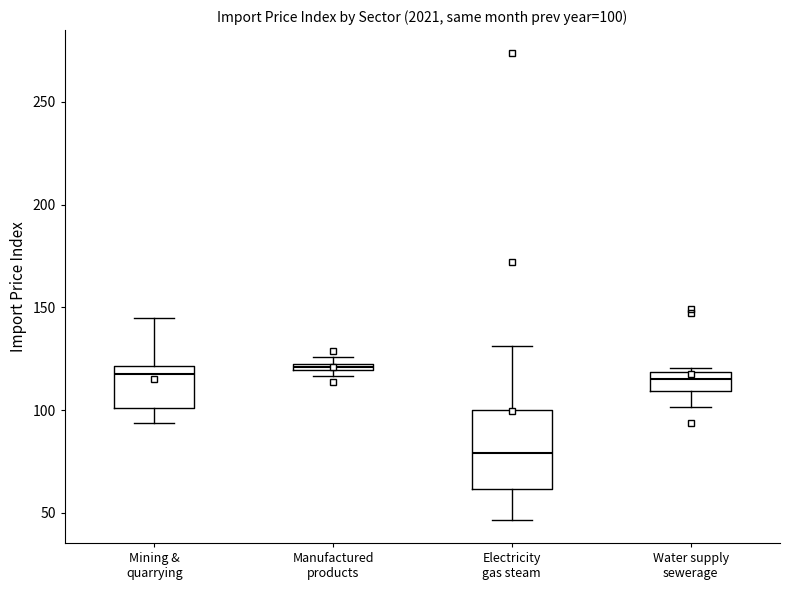

Which box's median line is the lowest?

Electricity gas steam